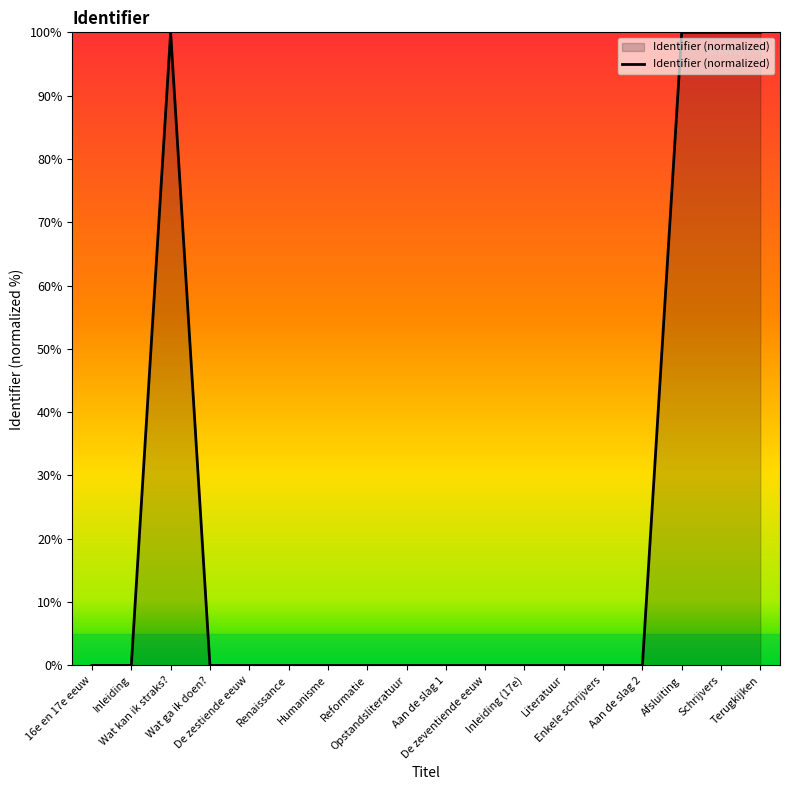

What is the maximum value shown in the chart?

100.0